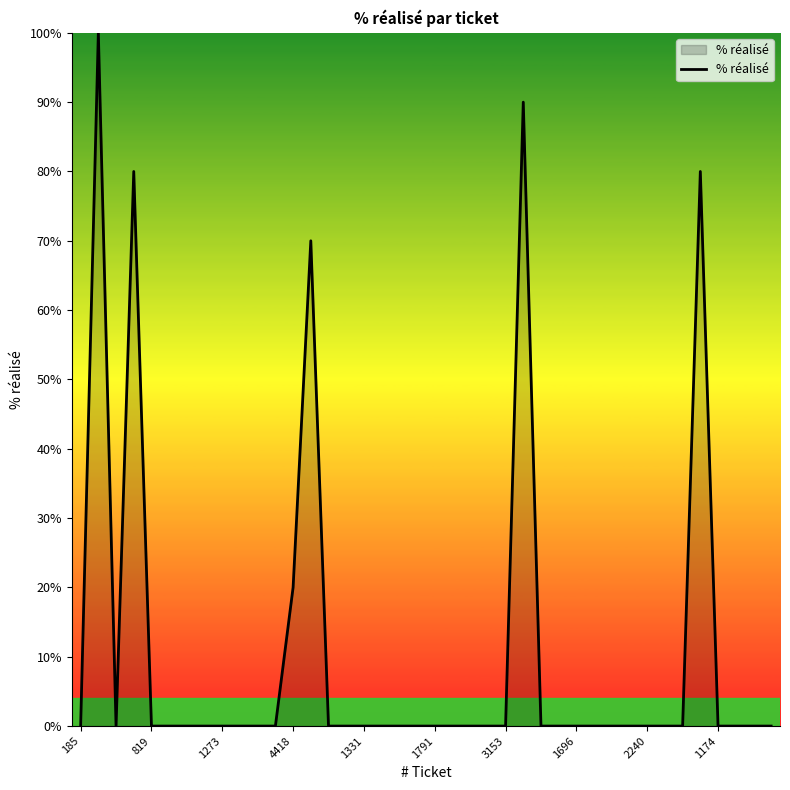

How many categories are shown in the chart?

40